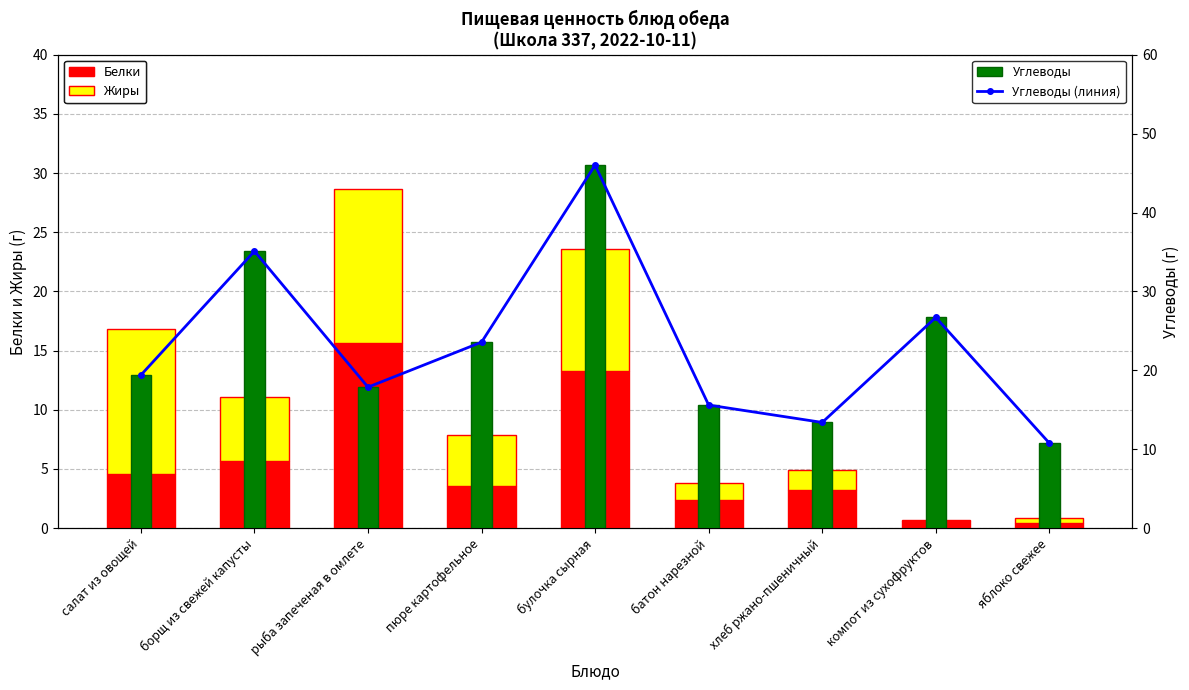

What is the sum of all Белки values?

49.5